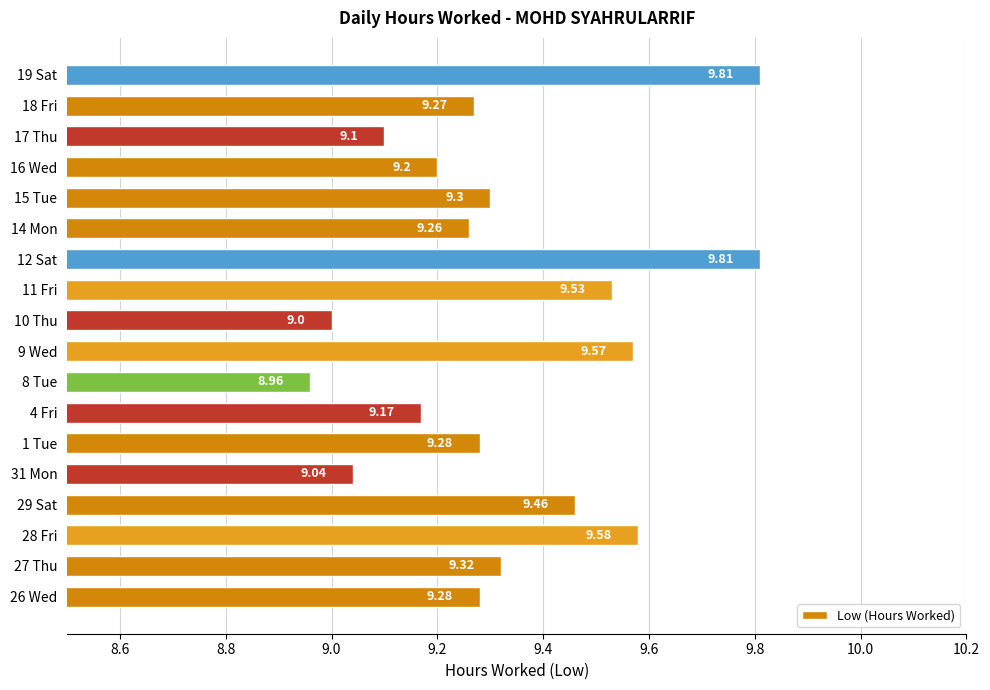

What is the average value?

9.3